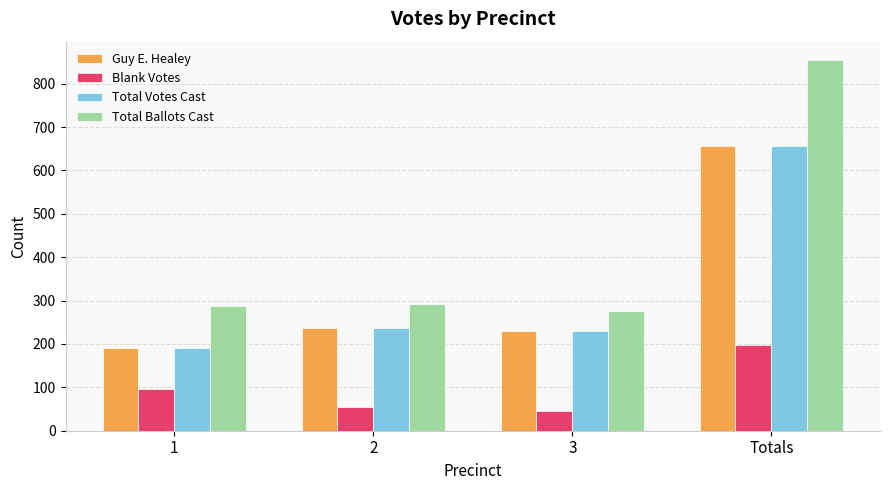

What is the difference between the maximum and minimum values in the Total Votes Cast series?

466